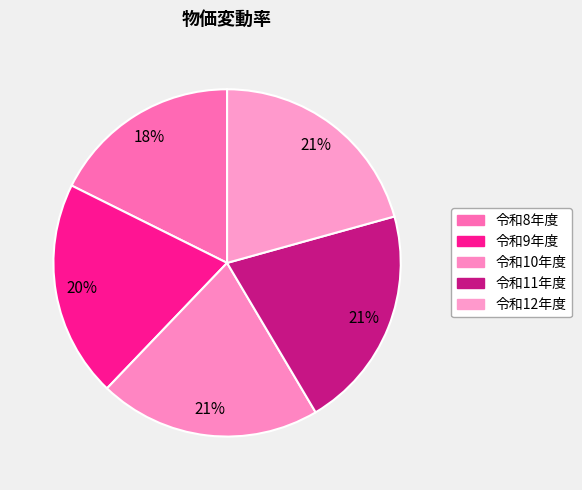

To the nearest percent, what is the combined percentage of 令和12年度 and 令和9年度?

41%